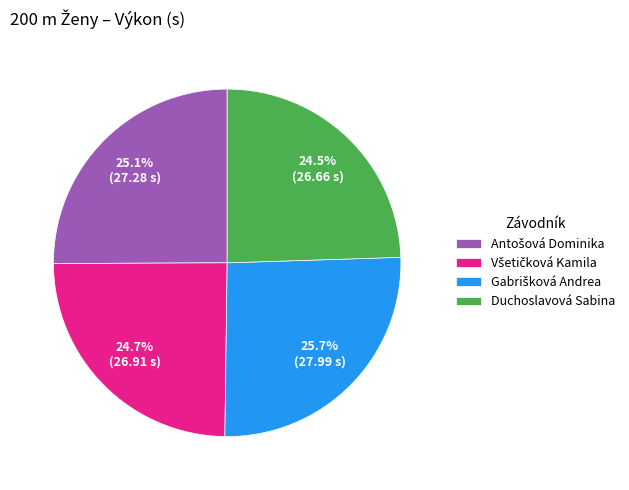

Is there a majority slice in this chart?

No